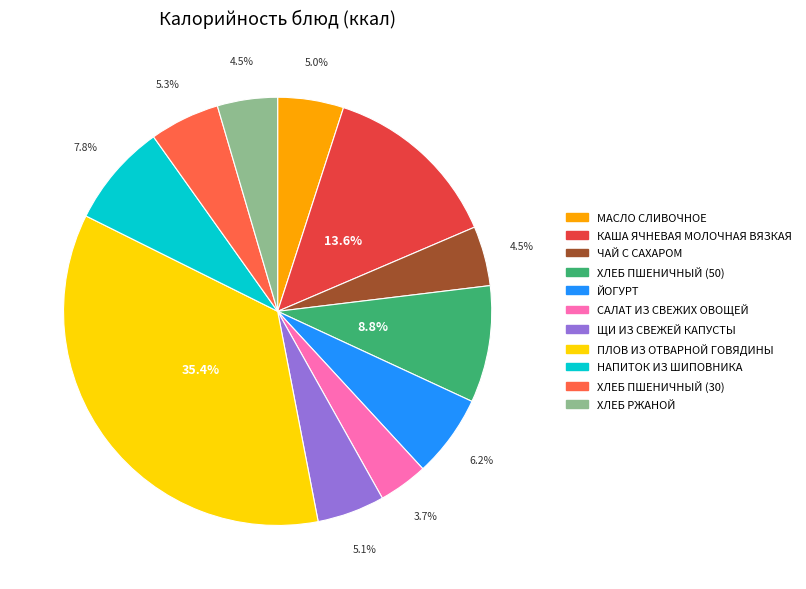

To the nearest percent, what is the combined percentage of НАПИТОК ИЗ ШИПОВНИКА and ЙОГУРТ?

14%